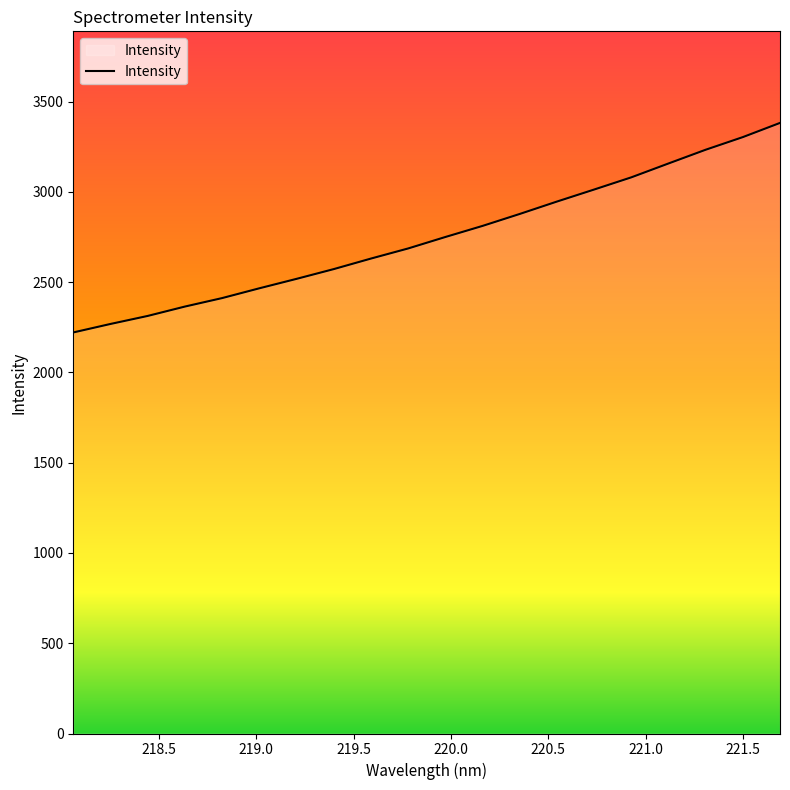

What is the greatest value displayed?

3381.7